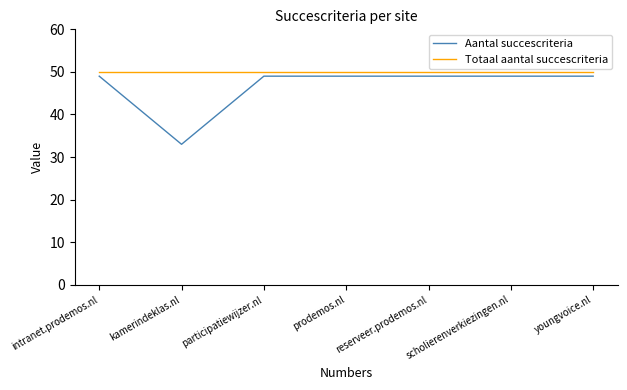

What are all the series names shown in the legend?

Aantal succescriteria, Totaal aantal succescriteria